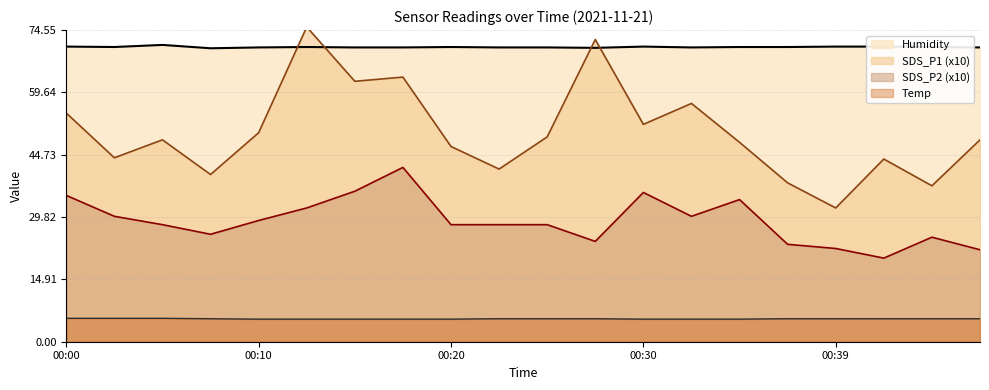

Read the SDS_P2 value at 00:27.

24.0